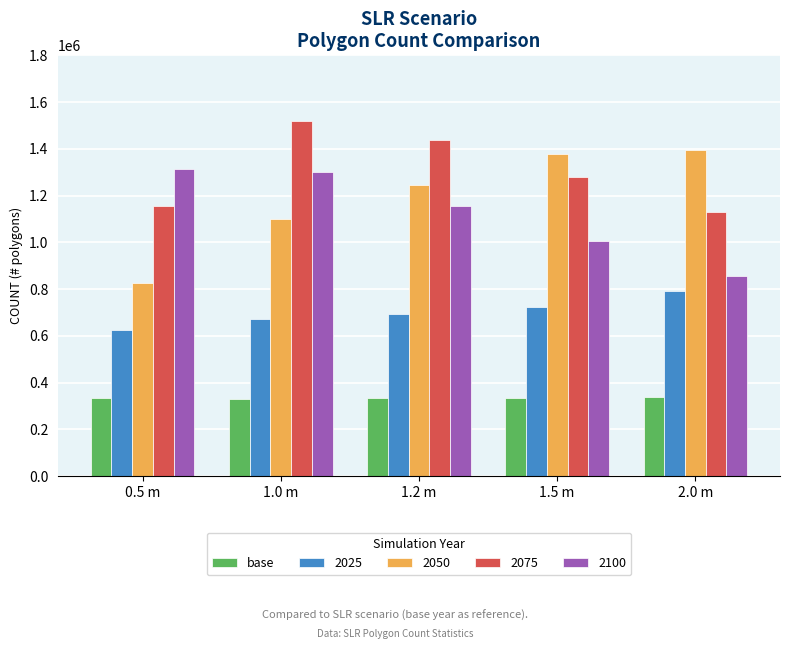

Rank the series at 1.2 m from lowest to highest value.

base, 2025, 2100, 2050, 2075